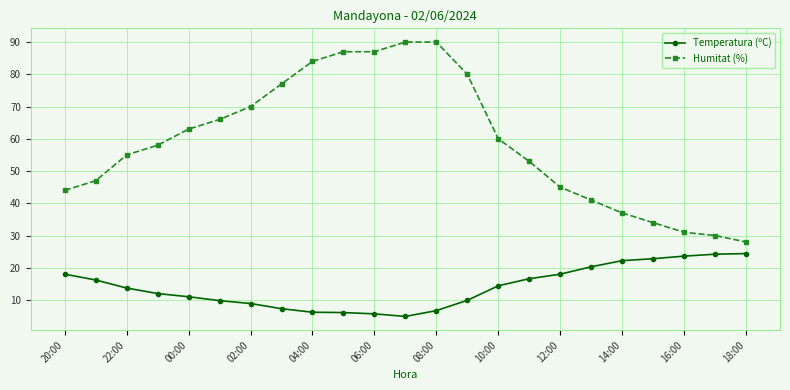

Rank the series by their average value, from lowest to highest.

Temperatura (ºC), Humitat (%)